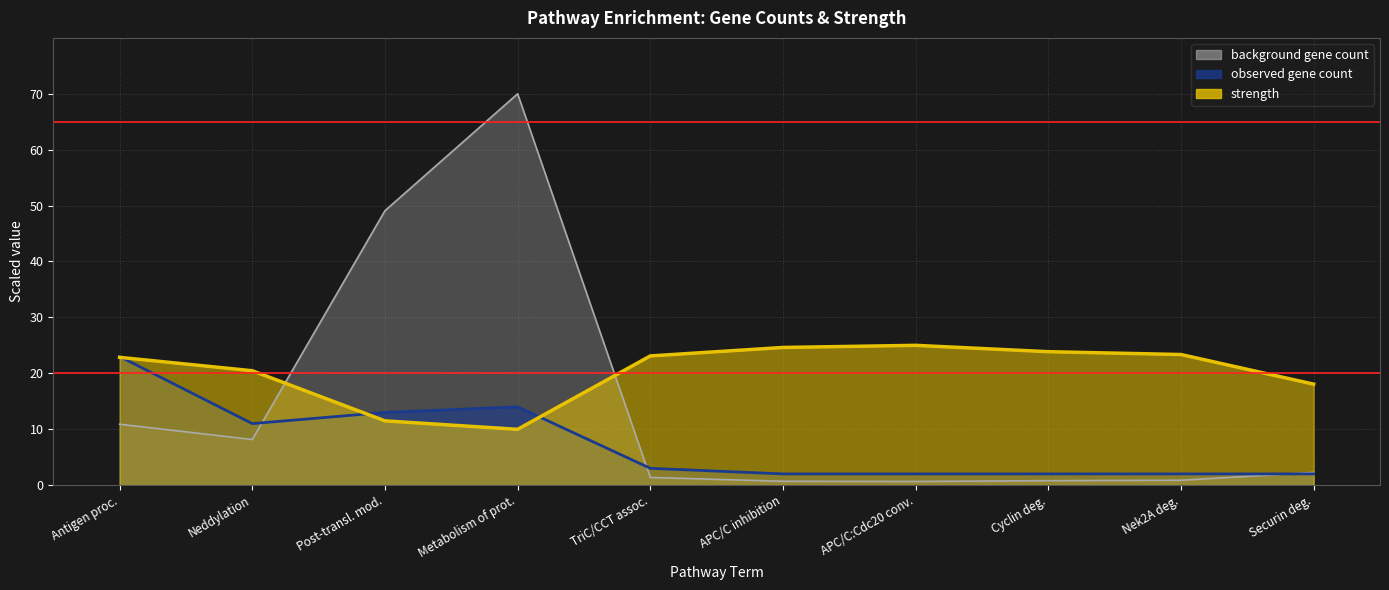

How many interior local peaks does the background gene count series have?

1